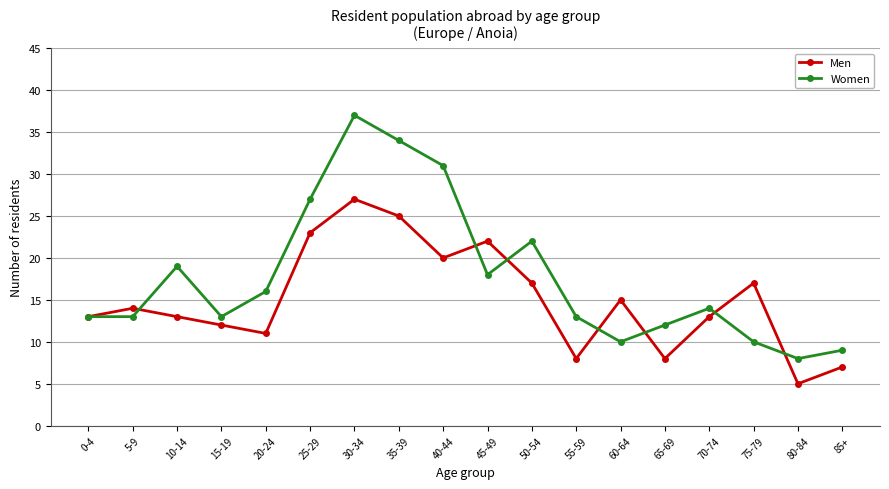

What are all the series names shown in the legend?

Men, Women